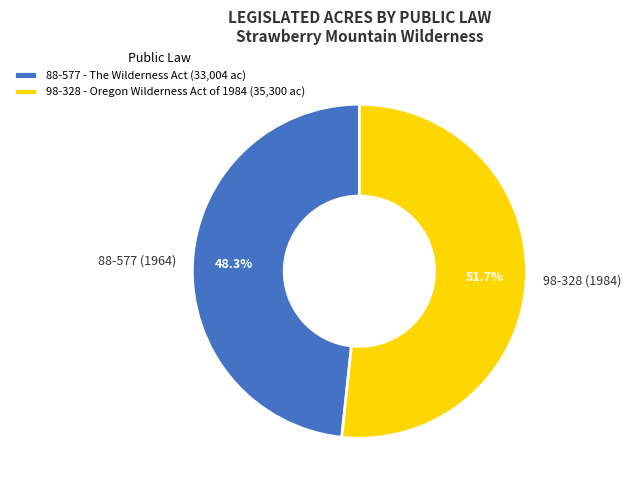

Is the sum of 98-328 (1984) and 88-577 (1964) greater than half?

Yes